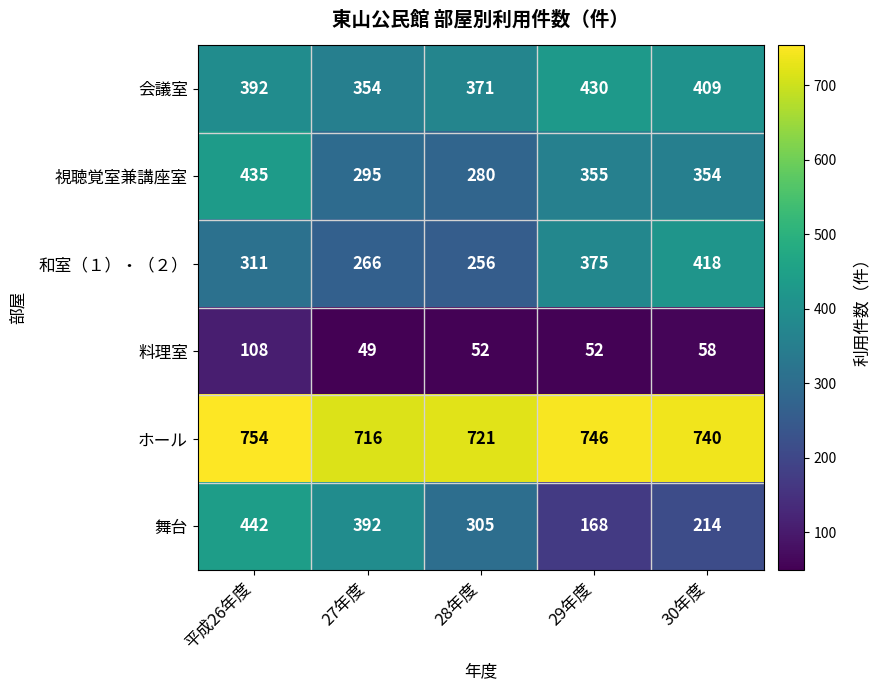

At which category is the sum across all series the highest?

平成26年度